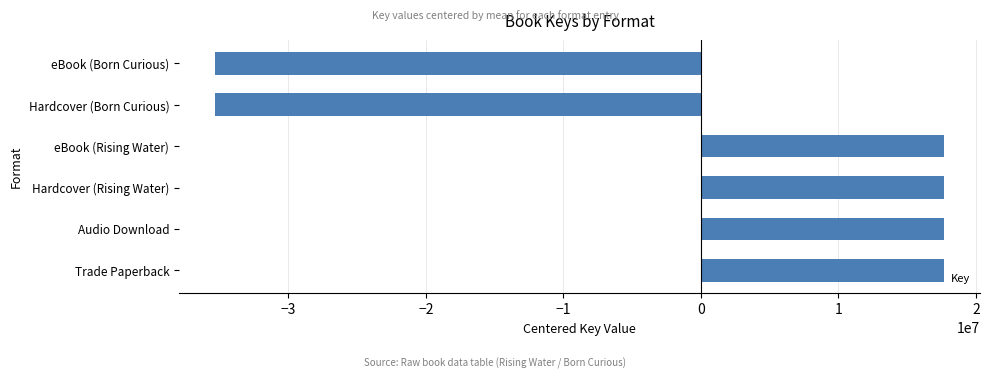

The chart shows a value of 17650706.7 at Trade Paperback. True or false?

True